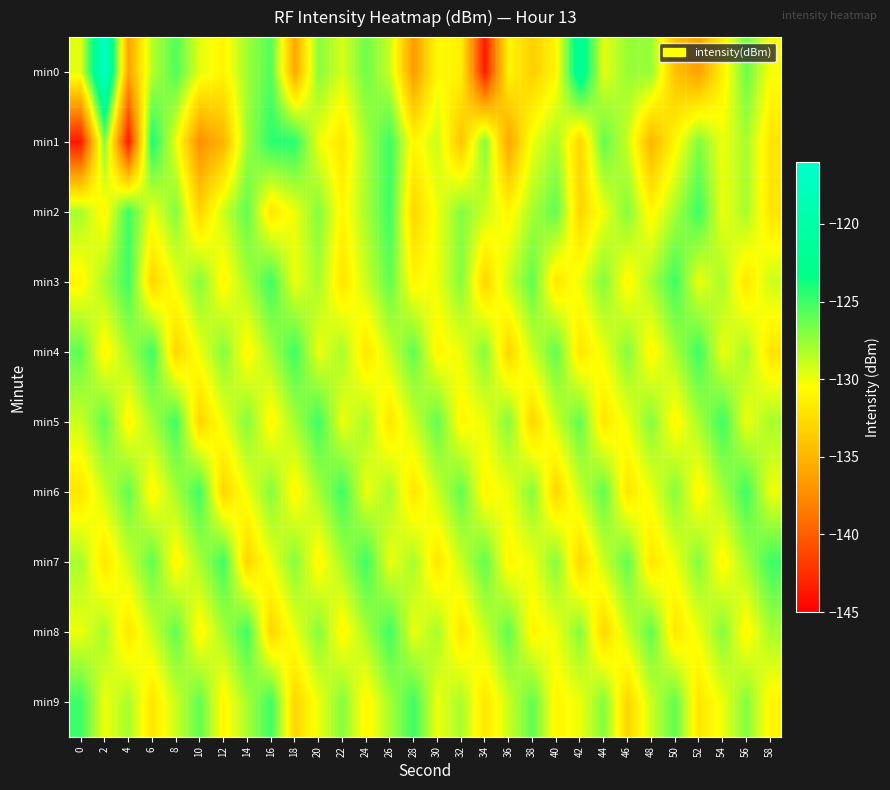

Reading right to left, transcribe all the data shown in this chart.

min0: 58=-130.3	56=-126.3	54=-131.4	52=-136.2	50=-134.3	48=-127.5	46=-127.6	44=-129.8	42=-121.3	40=-131.0	38=-133.3	36=-131.0	34=-143.6	32=-131.4	30=-130.7	28=-136.6	26=-128.9	24=-126.4	22=-129.3	20=-127.1	18=-135.8	16=-125.6	14=-127.8	12=-131.1	10=-129.7	8=-125.6	6=-128.5	4=-136.0	2=-116.9	0=-129.7
min1: 58=-132.0	56=-128.0	54=-130.0	52=-127.0	50=-131.0	48=-135.0	46=-129.0	44=-126.0	42=-133.0	40=-128.0	38=-130.0	36=-136.0	34=-127.0	32=-134.0	30=-129.0	28=-131.0	26=-125.0	24=-128.0	22=-132.0	20=-130.0	18=-124.4	16=-124.4	14=-127.8	12=-134.9	10=-137.3	8=-129.9	6=-123.9	4=-143.6	2=-126.9	0=-143.7
min2: 58=-132.0	56=-128.0	54=-130.0	52=-125.0	50=-128.0	48=-131.0	46=-127.0	44=-130.0	42=-133.0	40=-126.0	38=-128.0	36=-131.0	34=-129.0	32=-127.0	30=-130.0	28=-133.0	26=-125.0	24=-128.0	22=-131.0	20=-127.0	18=-130.0	16=-132.0	14=-126.0	12=-129.0	10=-133.0	8=-127.0	6=-130.0	4=-125.0	2=-131.0	0=-128.0
min3: 58=-129.0	56=-132.0	54=-128.0	52=-130.0	50=-125.0	48=-128.0	46=-131.0	44=-127.0	42=-130.0	40=-132.0	38=-126.0	36=-129.0	34=-133.0	32=-127.0	30=-130.0	28=-131.0	26=-126.0	24=-129.0	22=-132.0	20=-128.0	18=-130.0	16=-125.0	14=-128.0	12=-131.0	10=-127.0	8=-130.0	6=-133.0	4=-125.0	2=-128.0	0=-131.0
min4: 58=-132.0	56=-128.0	54=-130.0	52=-125.0	50=-128.0	48=-131.0	46=-127.0	44=-130.0	42=-132.0	40=-126.0	38=-129.0	36=-133.0	34=-127.0	32=-130.0	30=-131.0	28=-126.0	26=-129.0	24=-132.0	22=-128.0	20=-130.0	18=-125.0	16=-128.0	14=-131.0	12=-127.0	10=-130.0	8=-133.0	6=-125.0	4=-128.0	2=-131.0	0=-126.0
min5: 58=-128.0	56=-130.0	54=-125.0	52=-128.0	50=-131.0	48=-127.0	46=-130.0	44=-132.0	42=-126.0	40=-129.0	38=-133.0	36=-127.0	34=-130.0	32=-131.0	30=-126.0	28=-129.0	26=-132.0	24=-128.0	22=-130.0	20=-125.0	18=-128.0	16=-131.0	14=-127.0	12=-130.0	10=-133.0	8=-125.0	6=-128.0	4=-131.0	2=-126.0	0=-129.0
min6: 58=-130.0	56=-125.0	54=-128.0	52=-131.0	50=-127.0	48=-130.0	46=-132.0	44=-126.0	42=-129.0	40=-133.0	38=-127.0	36=-130.0	34=-131.0	32=-126.0	30=-129.0	28=-132.0	26=-128.0	24=-130.0	22=-125.0	20=-128.0	18=-131.0	16=-127.0	14=-130.0	12=-133.0	10=-125.0	8=-128.0	6=-131.0	4=-126.0	2=-129.0	0=-132.0
min7: 58=-125.0	56=-128.0	54=-131.0	52=-127.0	50=-130.0	48=-132.0	46=-126.0	44=-129.0	42=-133.0	40=-127.0	38=-130.0	36=-131.0	34=-126.0	32=-129.0	30=-132.0	28=-128.0	26=-130.0	24=-125.0	22=-128.0	20=-131.0	18=-127.0	16=-130.0	14=-133.0	12=-125.0	10=-128.0	8=-131.0	6=-126.0	4=-129.0	2=-132.0	0=-128.0
min8: 58=-128.0	56=-131.0	54=-127.0	52=-130.0	50=-132.0	48=-126.0	46=-129.0	44=-133.0	42=-127.0	40=-130.0	38=-131.0	36=-126.0	34=-129.0	32=-132.0	30=-128.0	28=-130.0	26=-125.0	24=-128.0	22=-131.0	20=-127.0	18=-130.0	16=-133.0	14=-125.0	12=-128.0	10=-131.0	8=-126.0	6=-129.0	4=-132.0	2=-128.0	0=-130.0
min9: 58=-131.0	56=-127.0	54=-130.0	52=-132.0	50=-126.0	48=-129.0	46=-133.0	44=-127.0	42=-130.0	40=-131.0	38=-126.0	36=-129.0	34=-132.0	32=-128.0	30=-130.0	28=-125.0	26=-128.0	24=-131.0	22=-127.0	20=-130.0	18=-133.0	16=-125.0	14=-128.0	12=-131.0	10=-126.0	8=-129.0	6=-132.0	4=-128.0	2=-130.0	0=-125.0